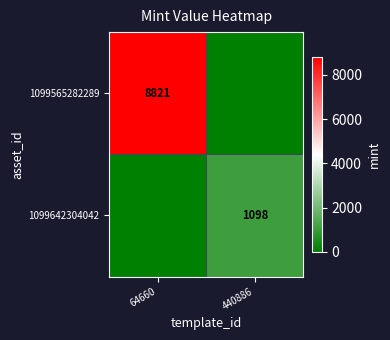

True or false: 1099565282289 has a value of 8821 at 64660.

True